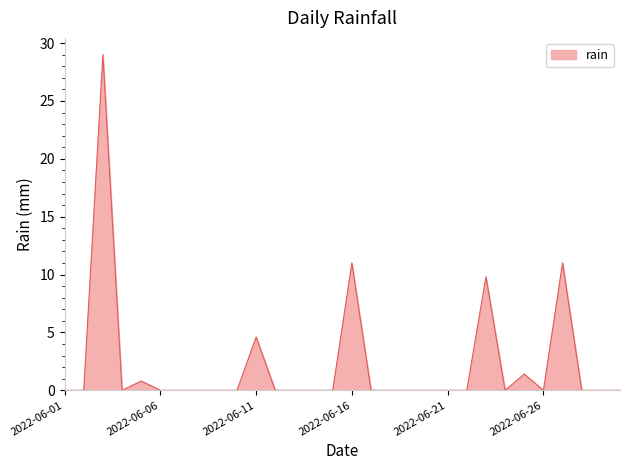

What is the difference between the maximum and minimum values?

29.0